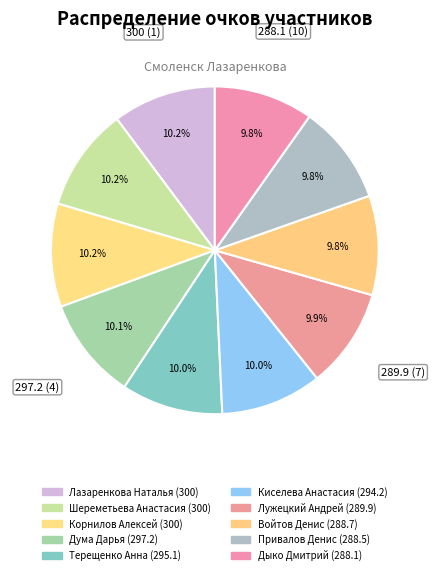

How many slices are in this pie chart?

10